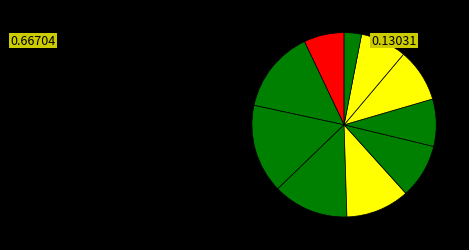

How many slices are in this pie chart?

10